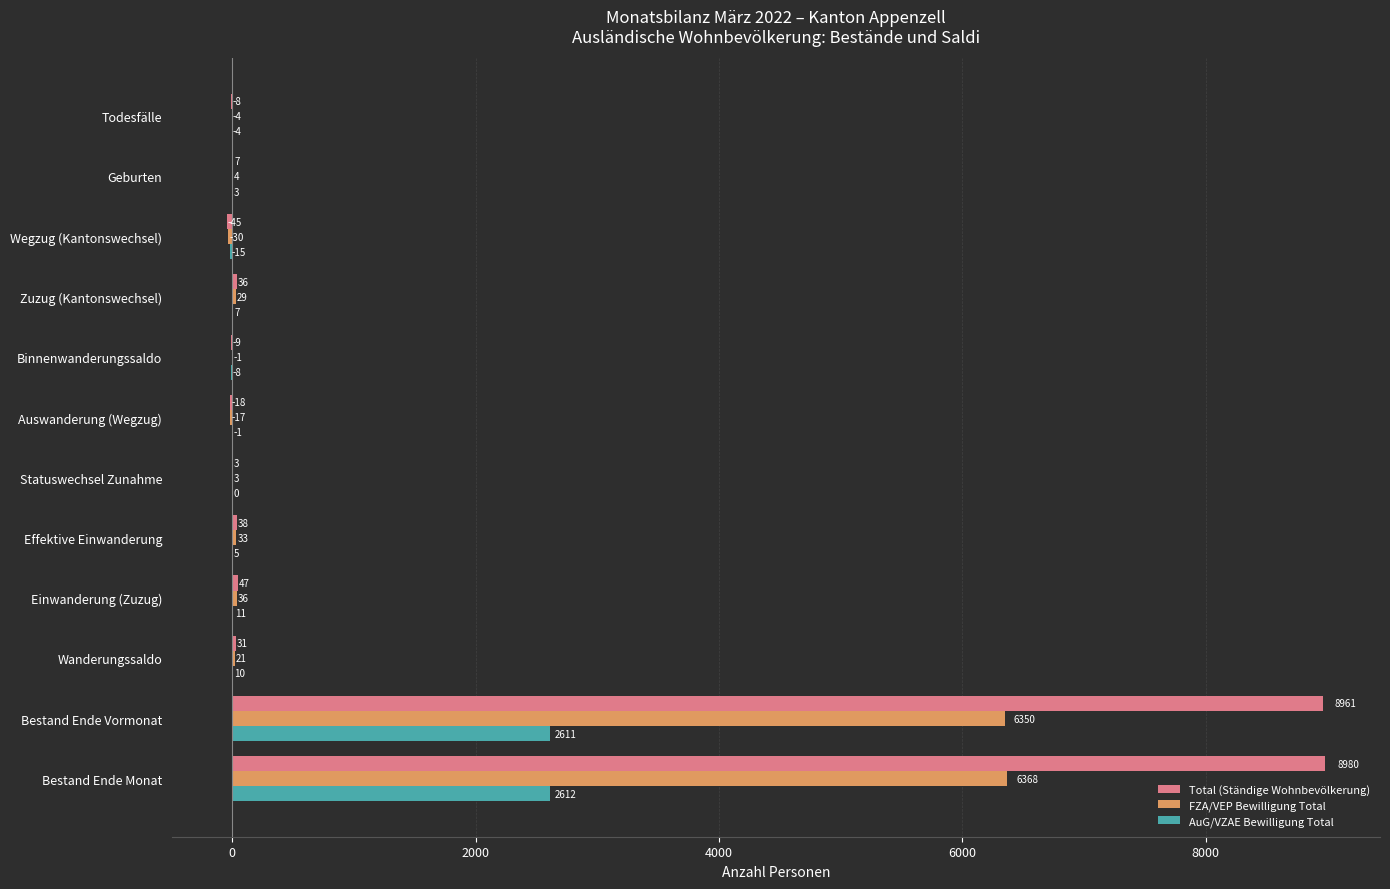

Which category has the highest value in the Total (Ständige Wohnbevölkerung) series?

Bestand Ende Monat